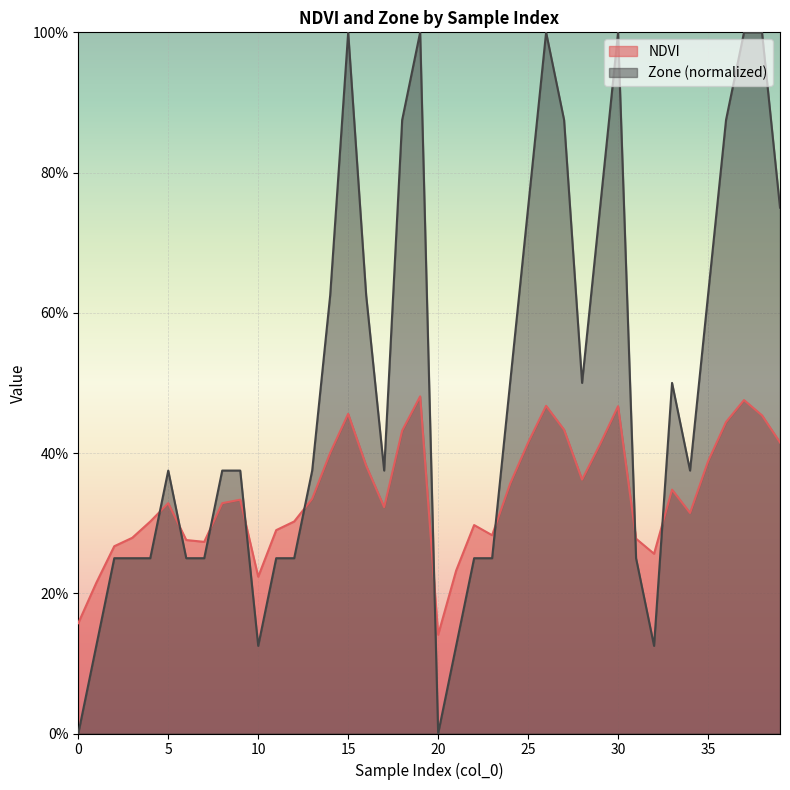

Reading left to right, extract all data points from this chart.

NDVI: 0.2	0.2	0.3	0.3	0.3	0.3	0.3	0.3	0.3	0.3	0.2	0.3	0.3	0.3	0.4	0.5	0.4	0.3	0.4	0.5	0.1	0.2	0.3	0.3	0.4	0.4	0.5	0.4	0.4	0.4	0.5	0.3	0.3	0.3	0.3	0.4	0.4	0.5	0.5	0.4
Zone: 0.0	0.1	0.2	0.2	0.2	0.4	0.2	0.2	0.4	0.4	0.1	0.2	0.2	0.4	0.6	1.0	0.6	0.4	0.9	1.0	0.0	0.1	0.2	0.2	0.5	0.8	1.0	0.9	0.5	0.8	1.0	0.2	0.1	0.5	0.4	0.6	0.9	1.0	1.0	0.8